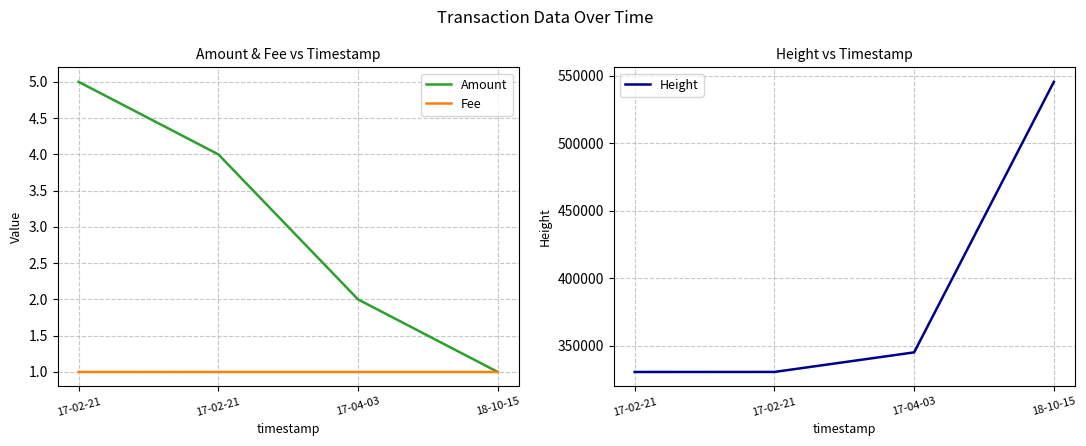

At which label is Fee closest to 1?

17-02-21